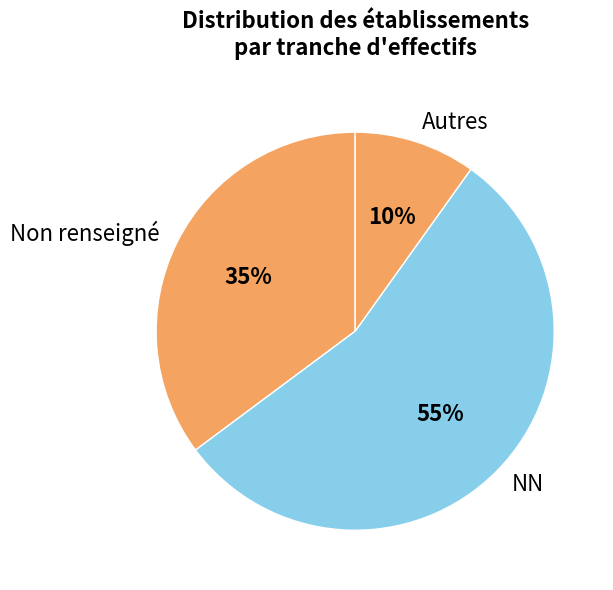

Is there any slice that represents more than half of the pie?

Yes